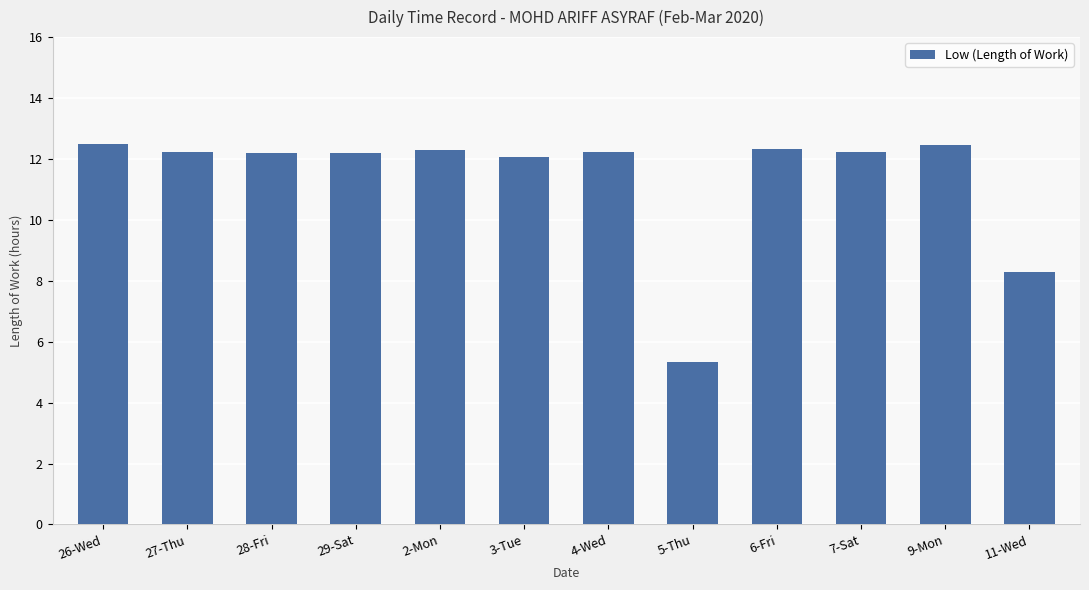

Which label corresponds to the smallest value in the chart?

5-Thu